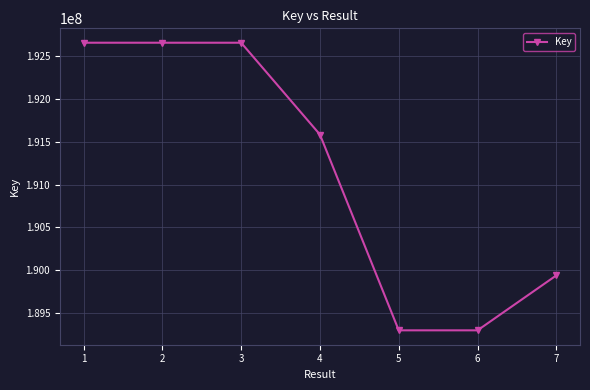

The value at 6 is 338570892. True or false?

False